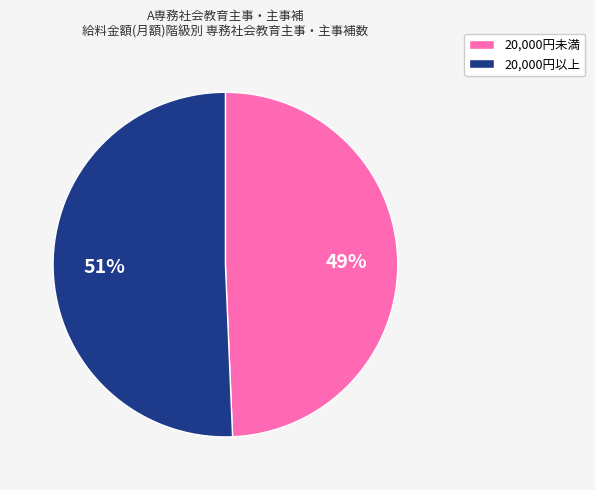

Do 20,000円未満 and 20,000円以上 together represent more than half of the pie?

Yes